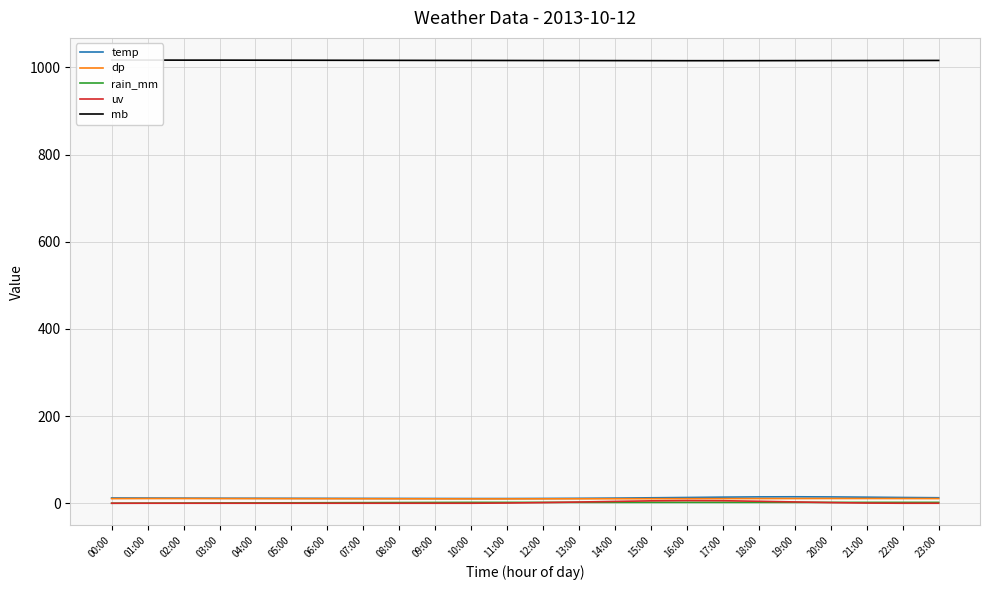

At which label does dp reach its peak?

20:00